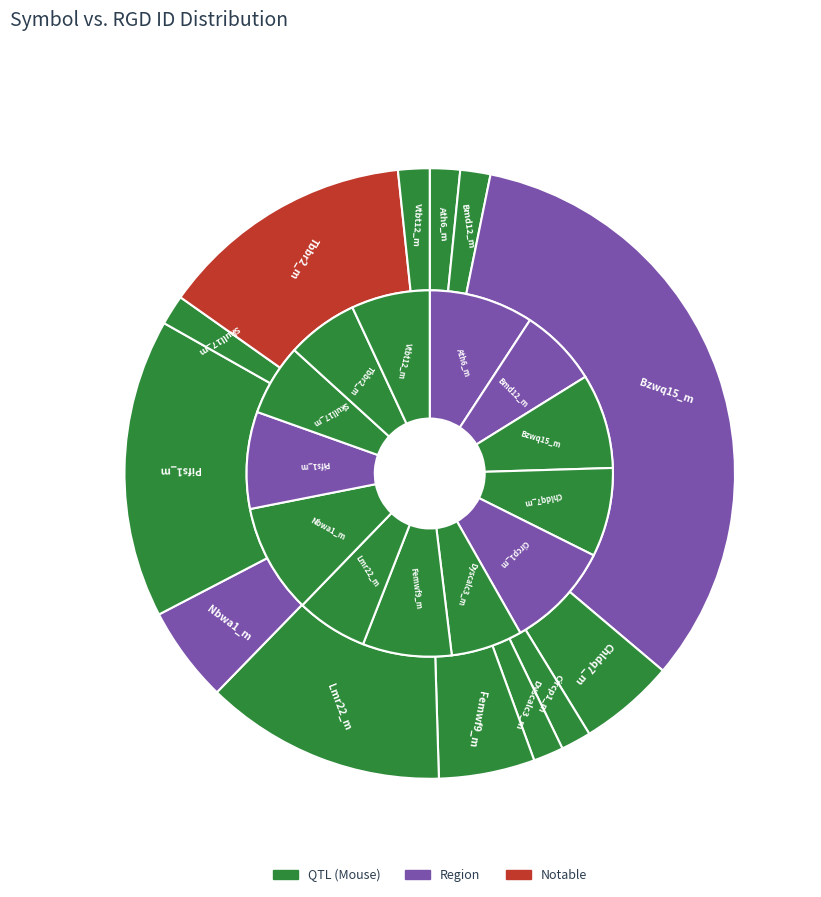

Does Nbwa1_m account for over 50% of the chart?

No